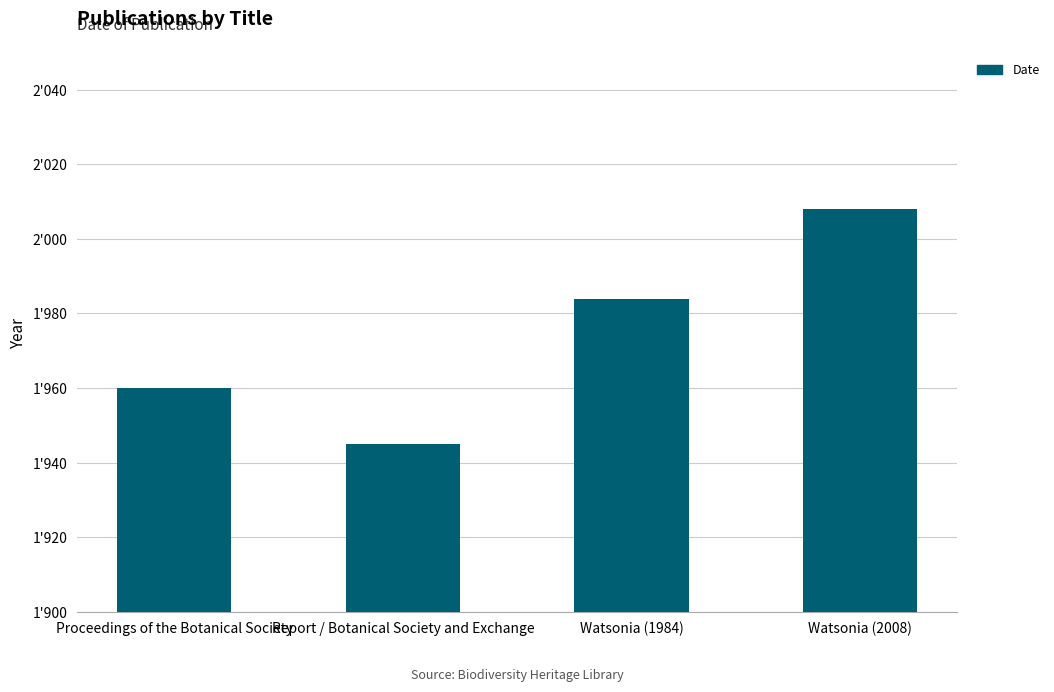

Are the bars grouped side by side (vs. stacked)?

No